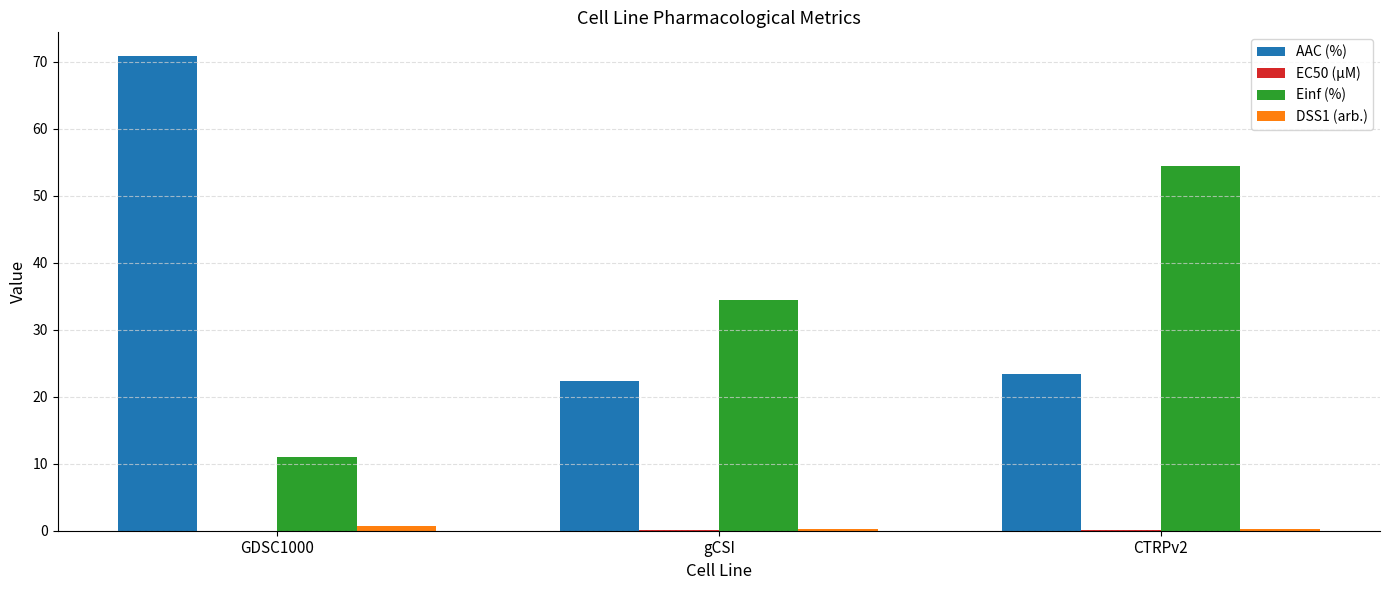

What value does the Einf (%) series have at gCSI?

34.5